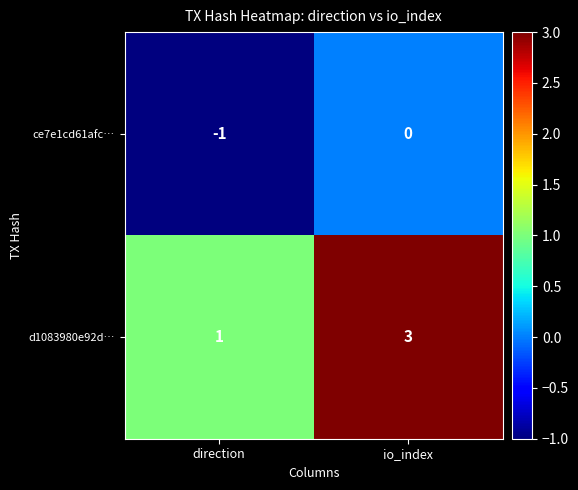

How many categories are shown in the chart?

2